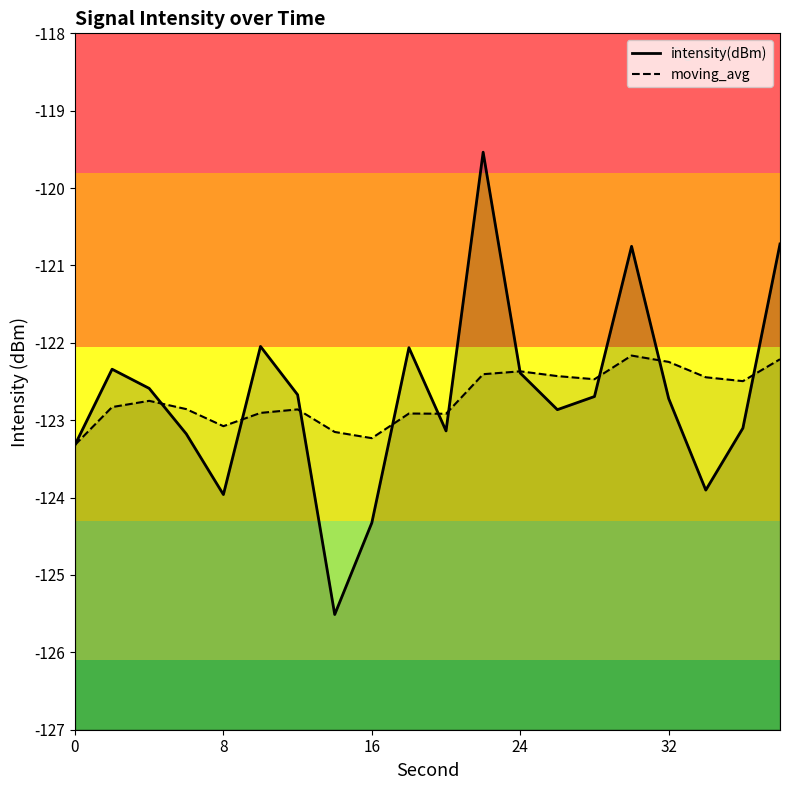

At 30, list the series in order from smallest to largest.

moving_avg, intensity(dBm)